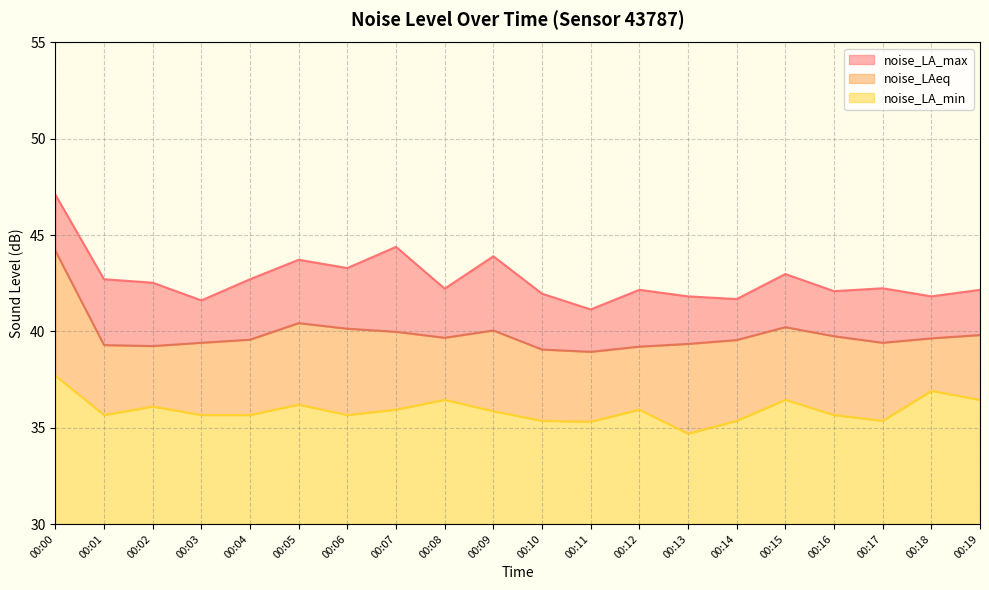

List the labels in order of noise_LA_max value, smallest first.

00:11, 00:03, 00:14, 00:13, 00:18, 00:10, 00:16, 00:12, 00:19, 00:08, 00:17, 00:02, 00:01, 00:04, 00:15, 00:06, 00:05, 00:09, 00:07, 00:00